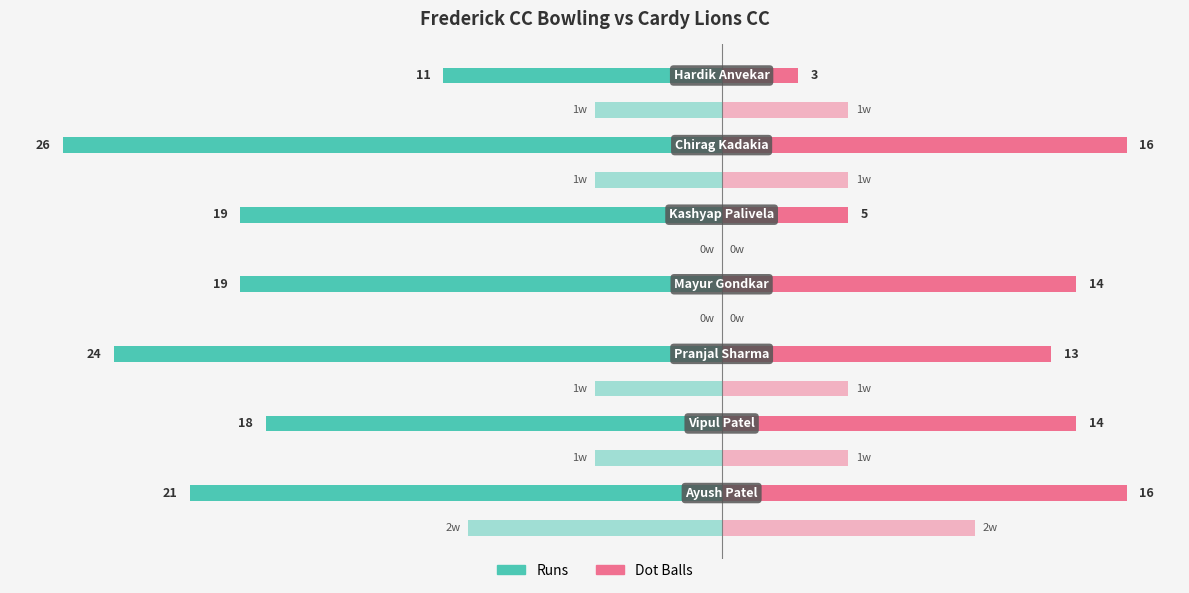

Reading right to left, transcribe all the data shown in this chart.

Runs: -11	-26	-19	-19	-24	-18	-21
Dot Balls: 3	16	5	14	13	14	16
Wickets (×5 left): -5	-5	0	0	-5	-5	-10
Wickets (×5 right): 5	5	0	0	5	5	10